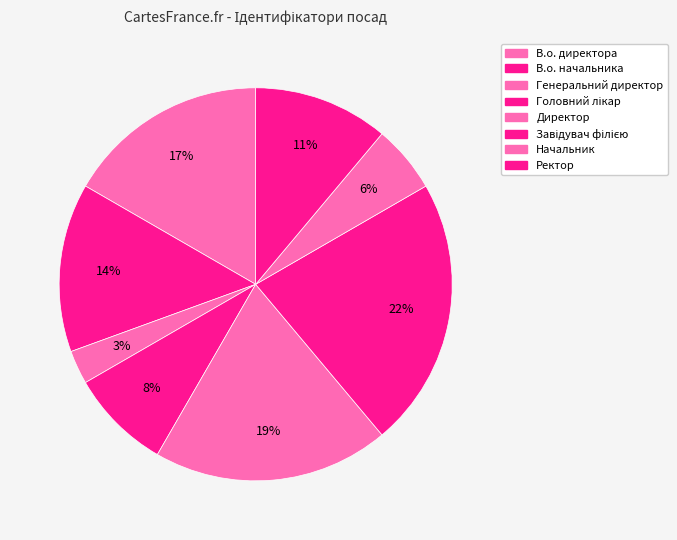

To the nearest percent, what is the difference between the largest and smallest slice percentages?

19%